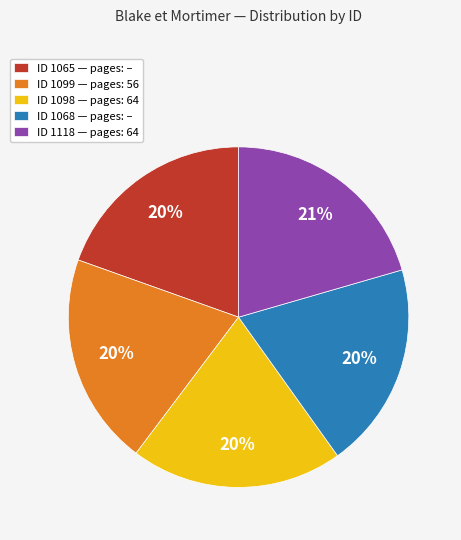

Does any single category account for the majority?

No